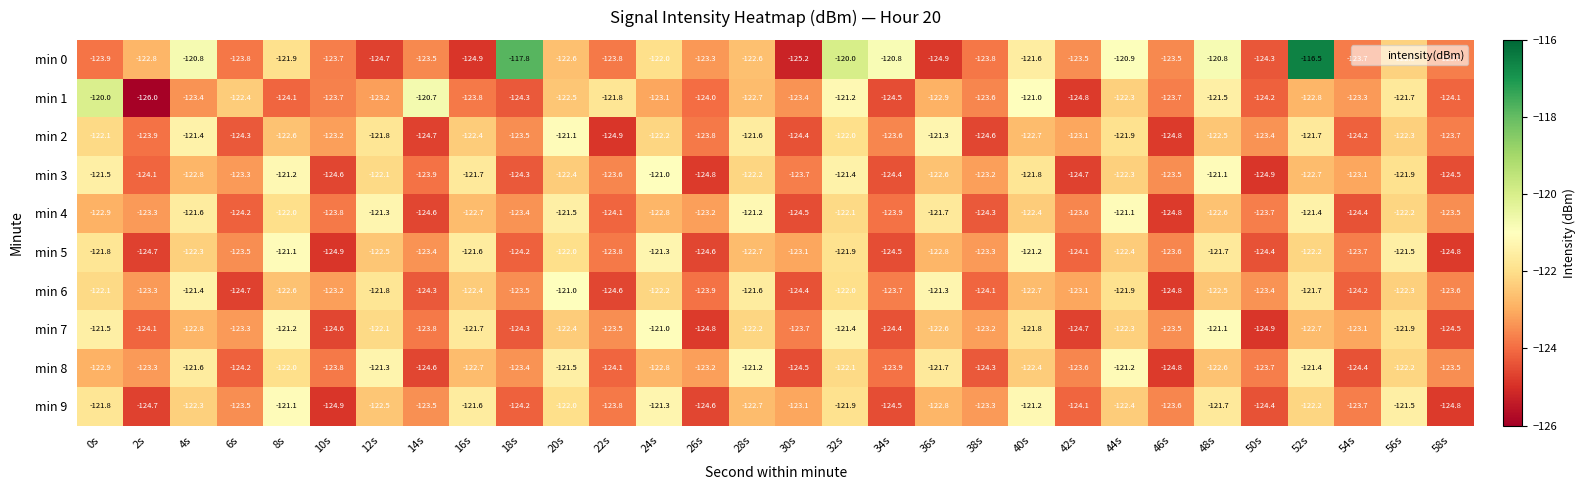

At which category is the sum across all series the highest?

52s